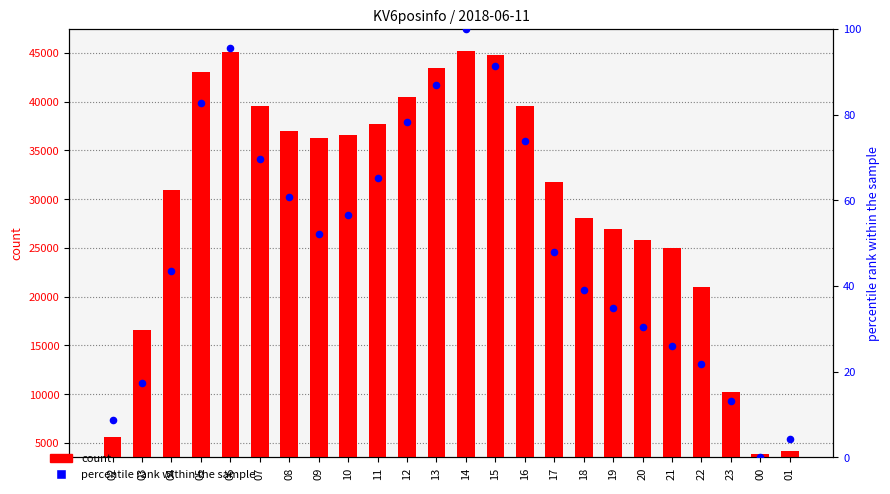

At how many categories does at least one series exceed 2358?

24